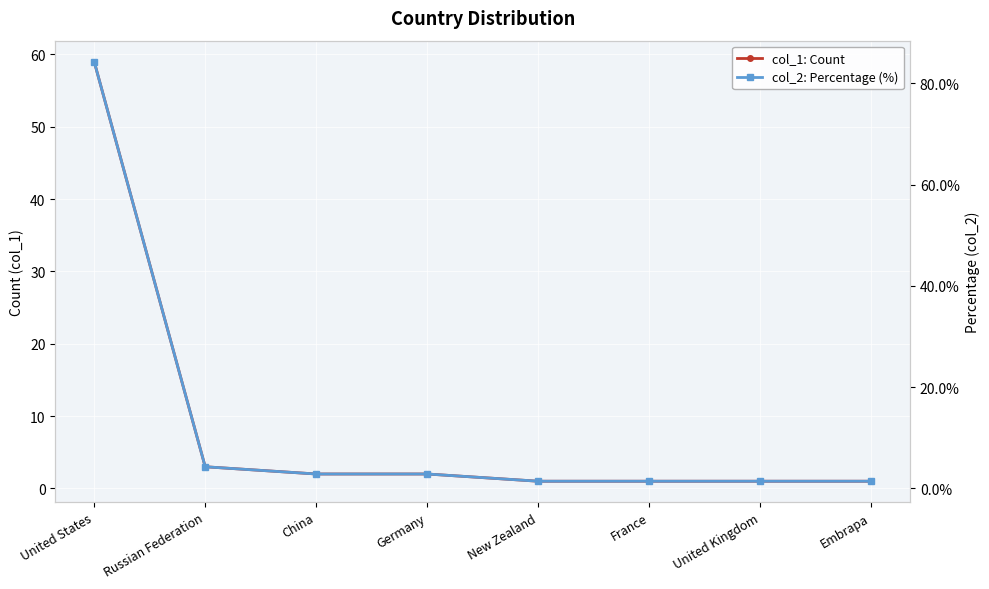

What are all the series names shown in the legend?

col_1: Count, col_2: Percentage (%)